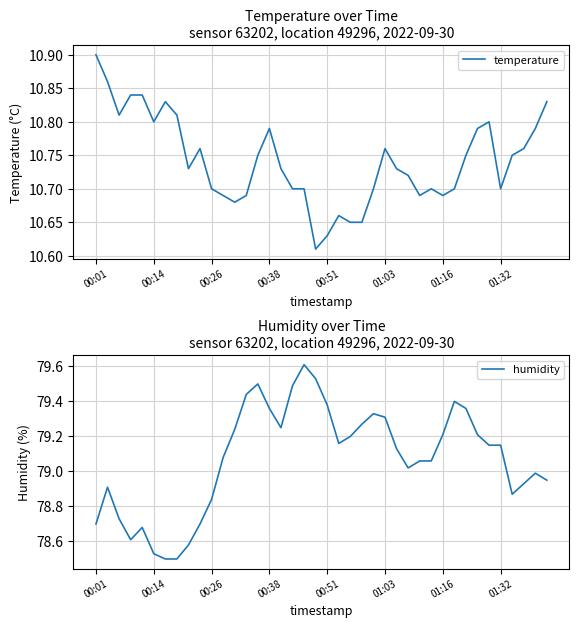

What are all the series names shown in the legend?

temperature, humidity